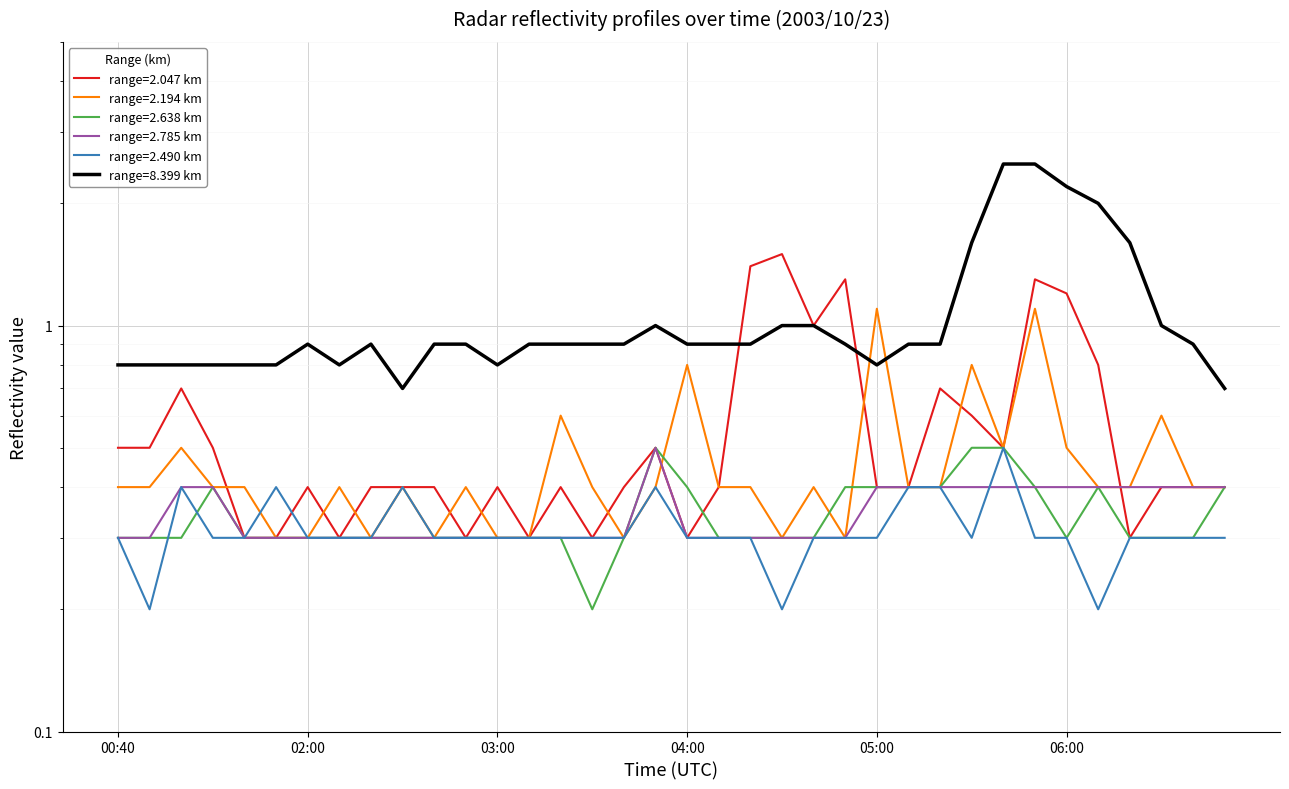

At which category does 2.194 reach its first local peak?

01:00